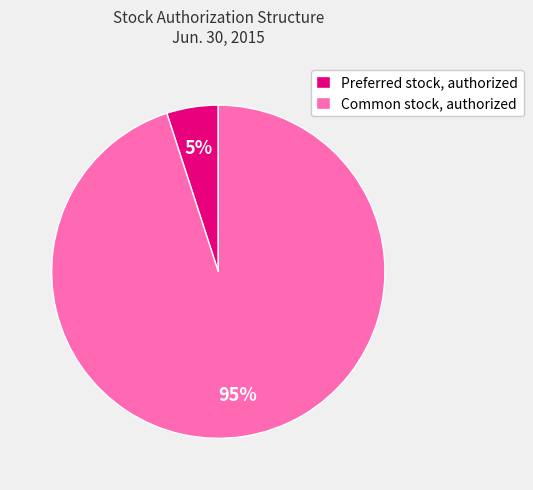

Is it true that Common stock, authorized is 95% of the pie?

True